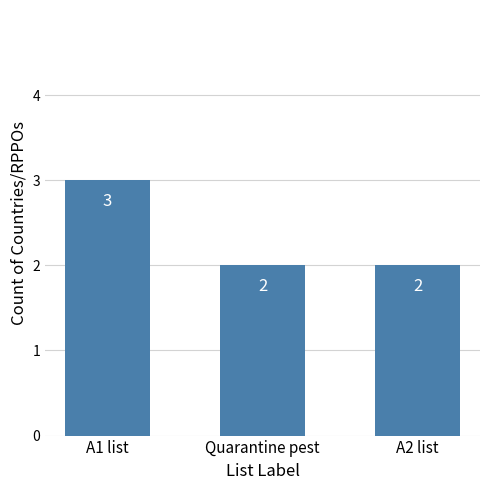

Is it true that the value at A2 list is 1?

False